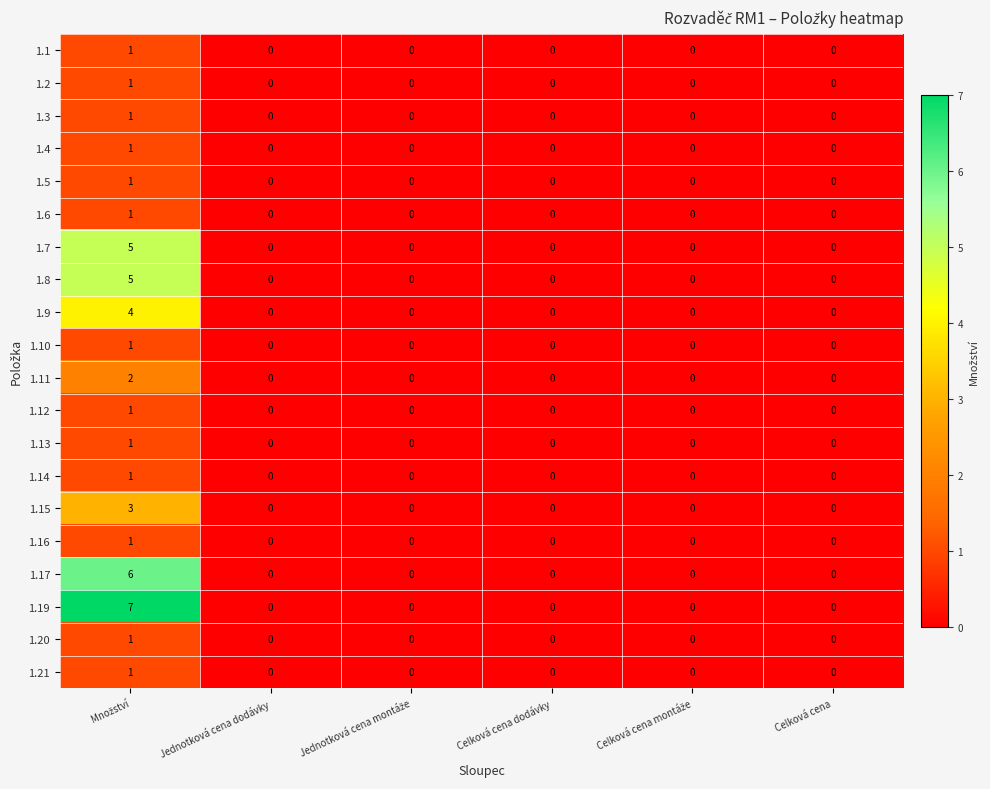

What is the greatest value displayed?

7